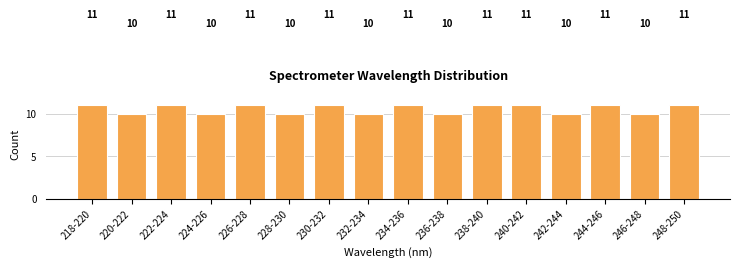

Reading left to right, list all the values displayed in this chart.

11	10	11	10	11	10	11	10	11	10	11	11	10	11	10	11